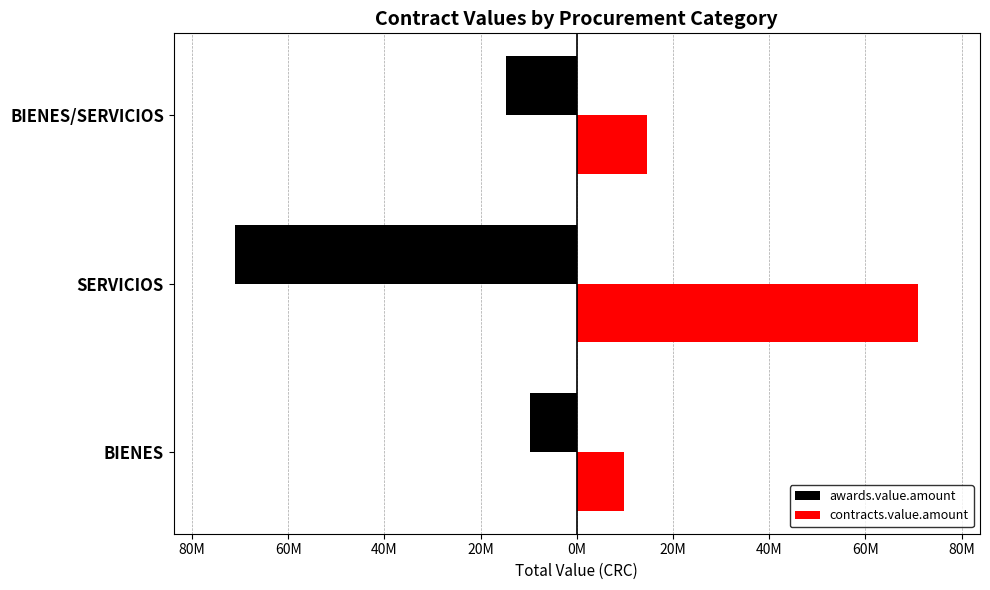

Reading left to right, list all the values displayed in this chart.

awards.value.amount: -9799072.0	-71041942.1	-14677229.4
contracts.value.amount: 9799072.0	71041942.1	14677229.4